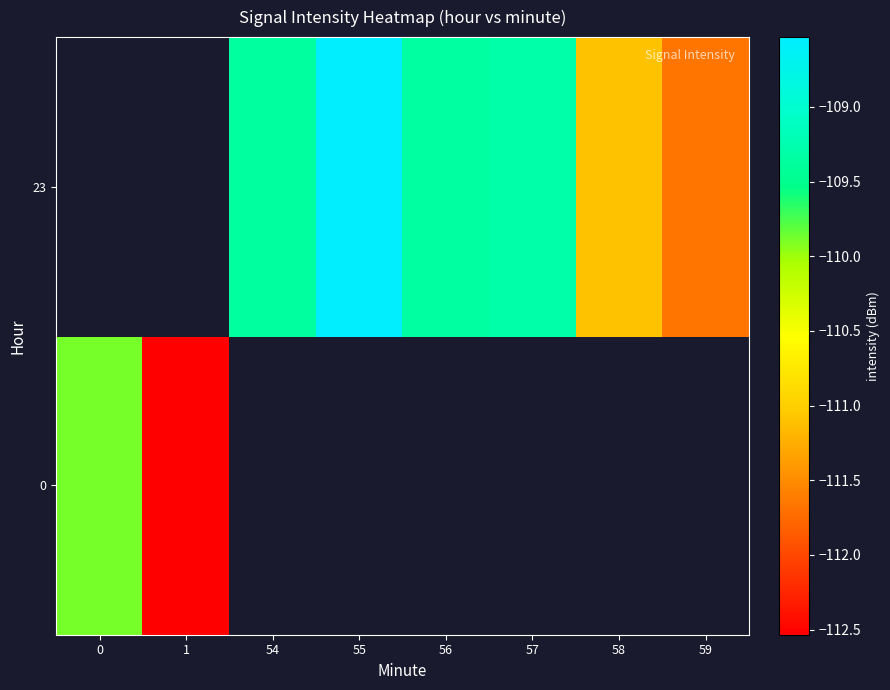

How many negative values does the 23 series have?

6